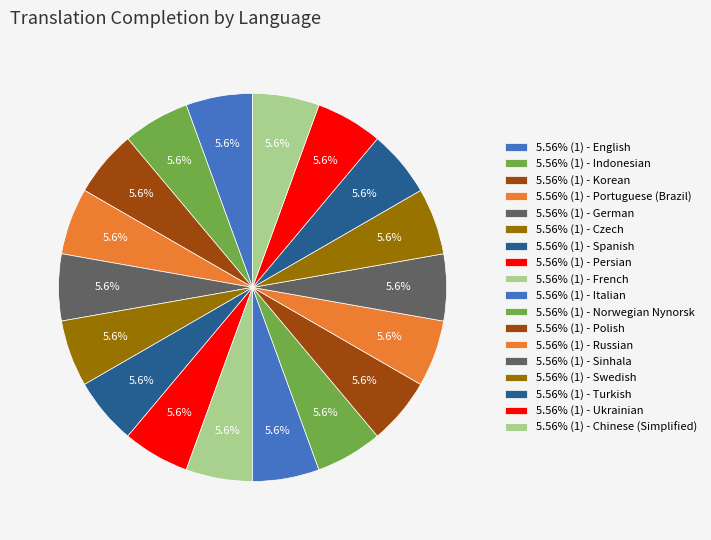

Count the number of slices in the pie.

18